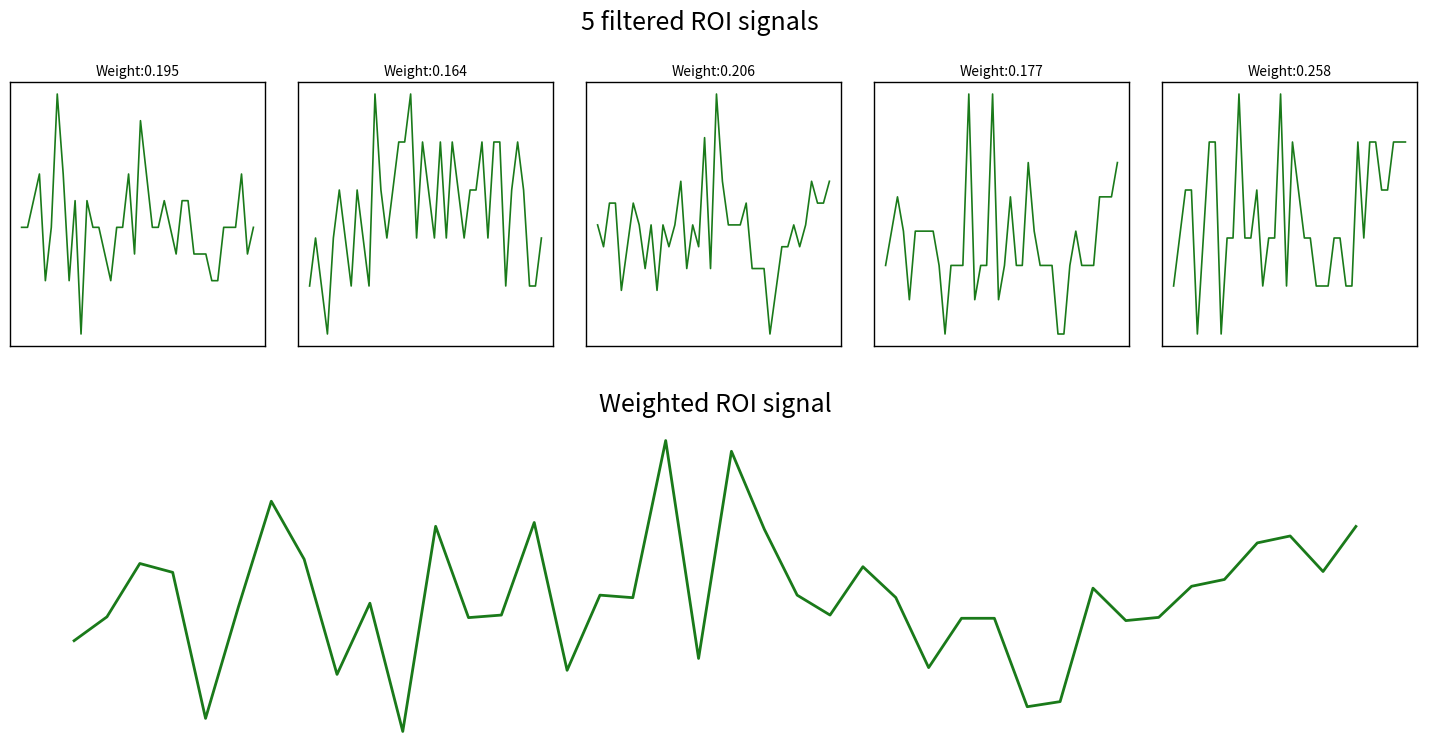

How many interior local valleys (lower than both neighbors) does the data have?

12